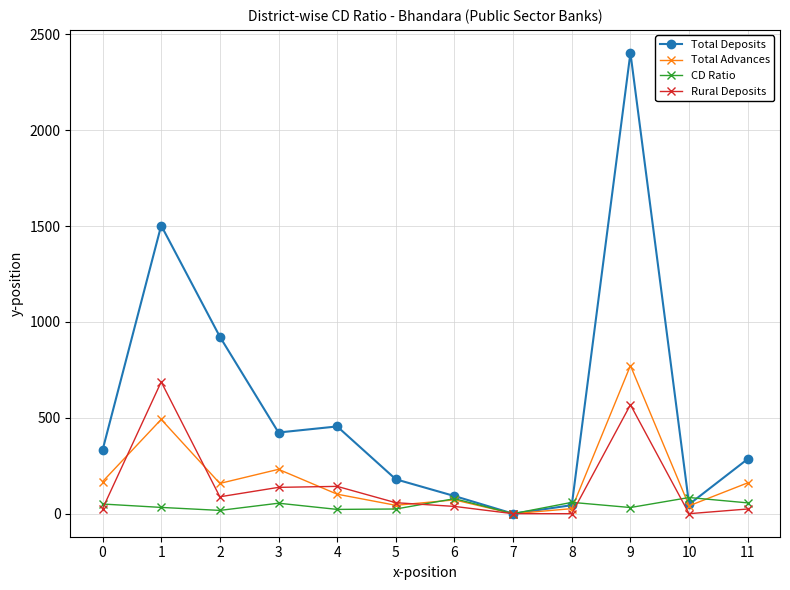

Where is the first local maximum for Total Advances?

1